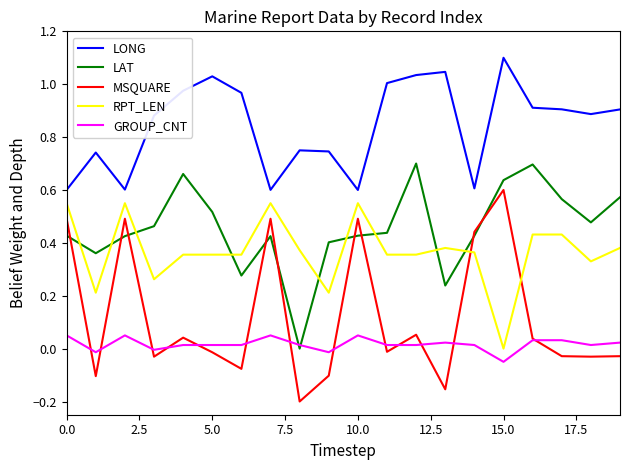

Which series has the largest range (max minus min)?

MSQUARE